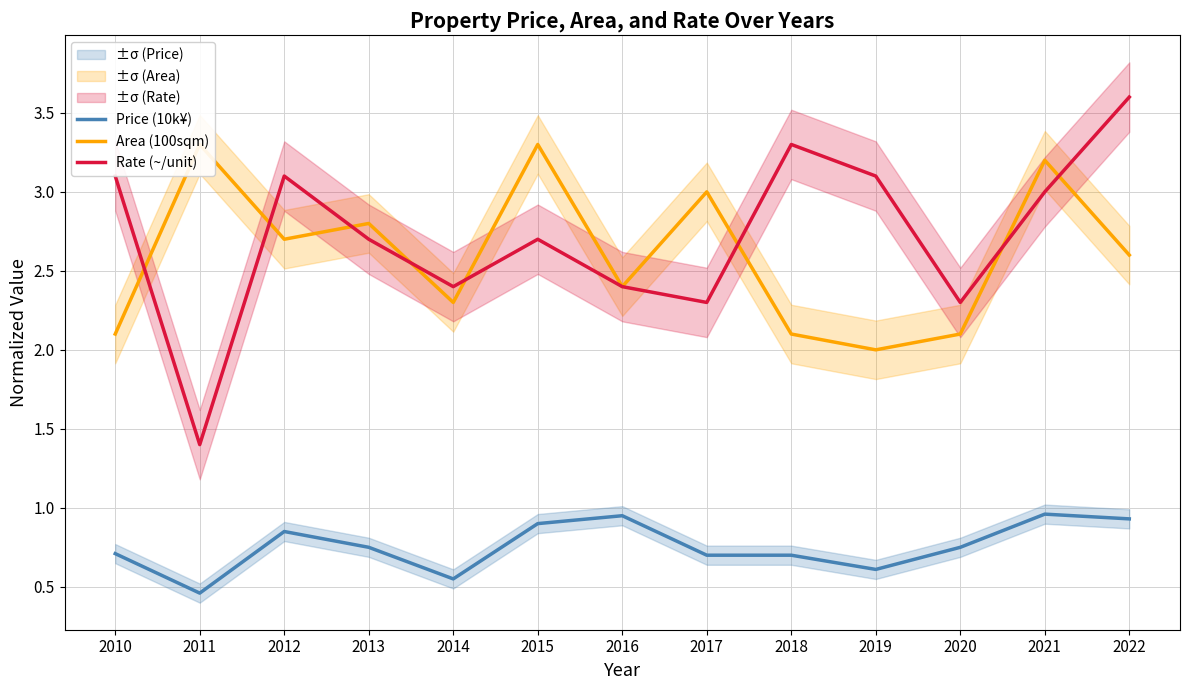

True or false: Price (10k¥) and Rate (~/unit) intersect in this chart.

False